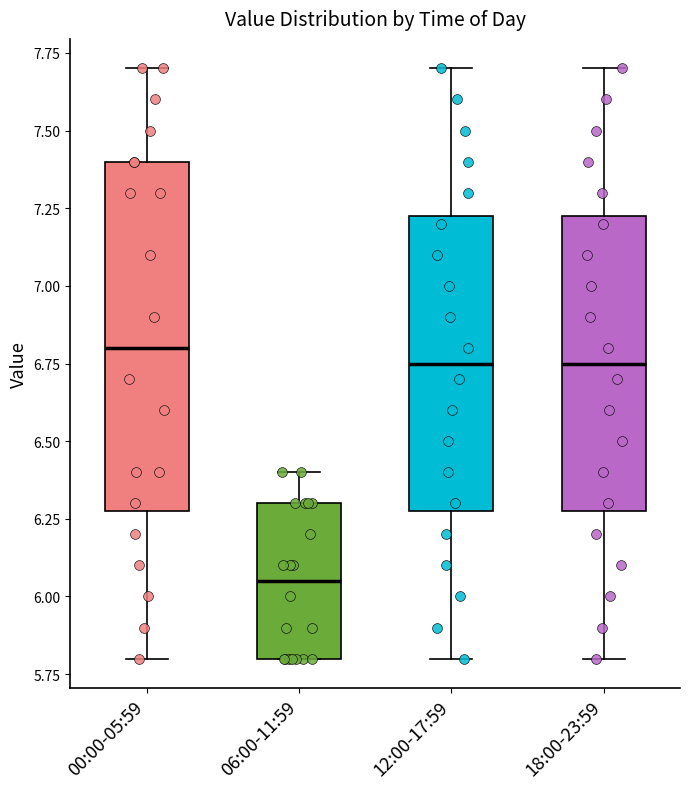

Reading left to right, read every box against the y-axis: the position of its median line, the range the box covers, and the ends of its whiskers. The values are not printed on the chart, so give them approximately, as read against the axis.

00:00-05:59: median 6.80, box 6.30 to 7.40, whiskers 5.80 to 7.70
06:00-11:59: median 6.05, box 5.80 to 6.30, whiskers 5.80 to 6.40
12:00-17:59: median 6.75, box 6.30 to 7.25, whiskers 5.80 to 7.70
18:00-23:59: median 6.75, box 6.30 to 7.25, whiskers 5.80 to 7.70